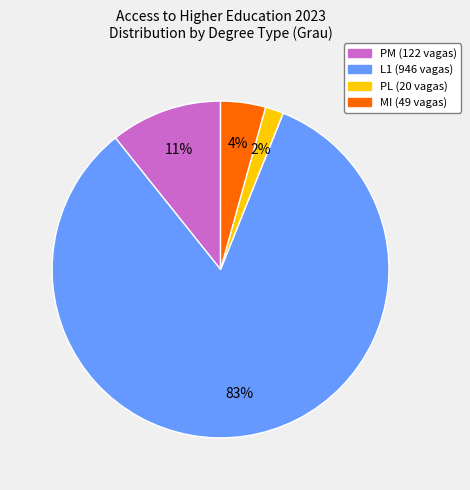

Is there any slice that represents more than half of the pie?

Yes